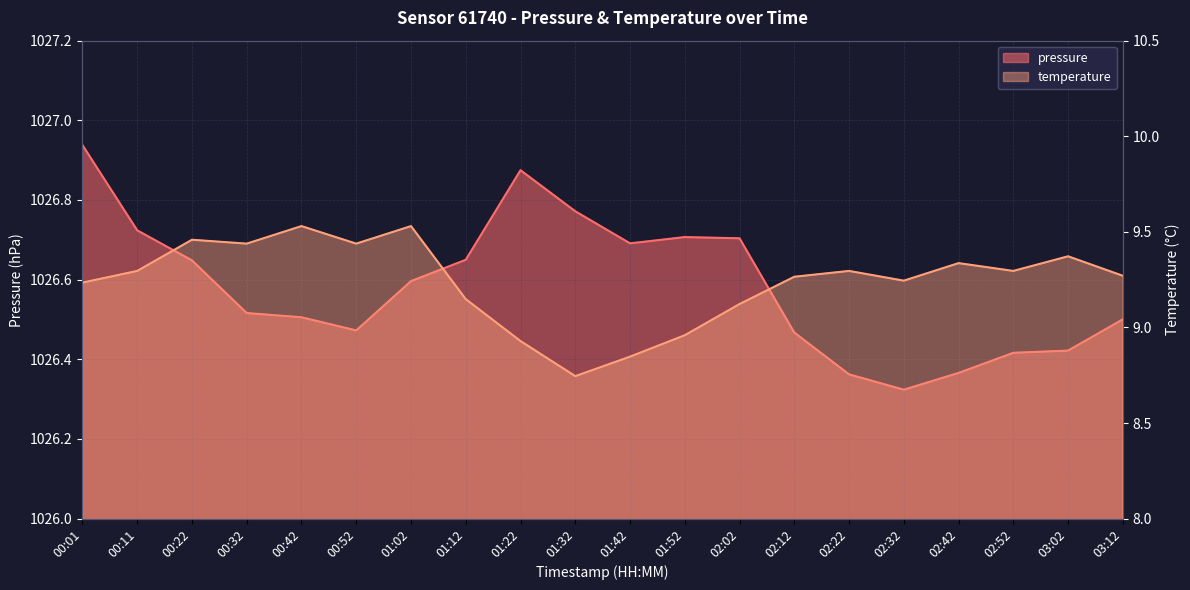

At which label does pressure reach its peak?

00:01